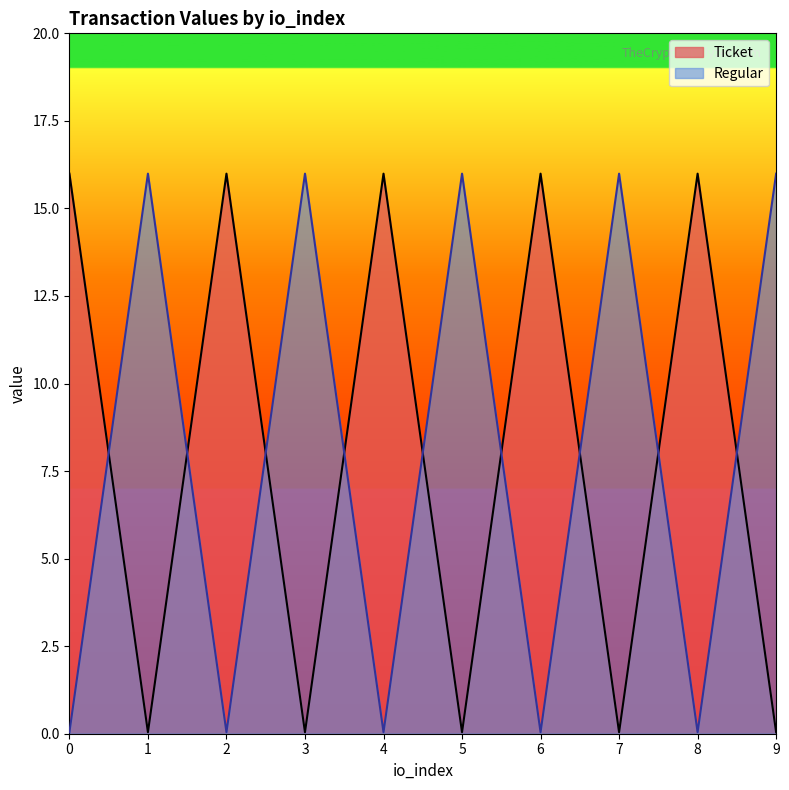

The value of Ticket at 0 is 16.0. True or false?

True